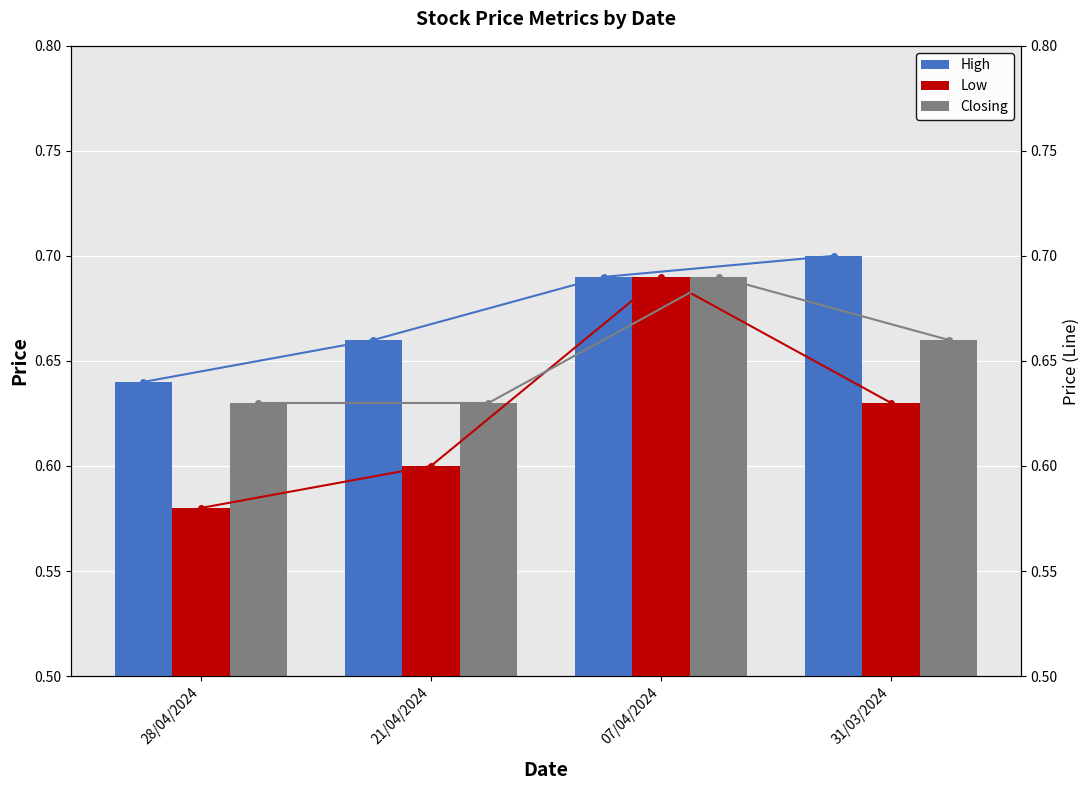

What is the sum of all Low values?

2.5